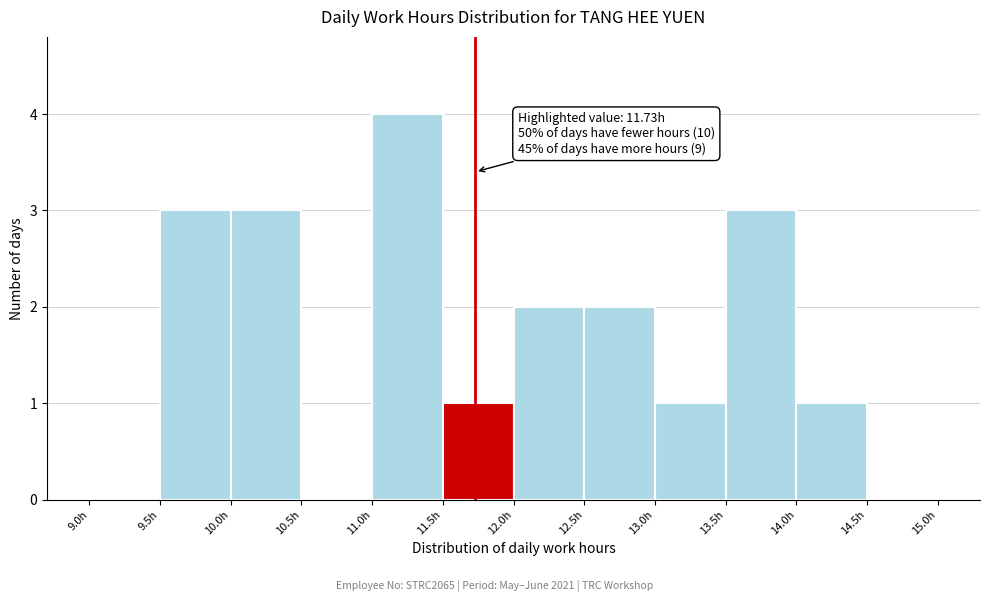

Over which range of the x-axis is the bar tallest?

11.0 to 11.5